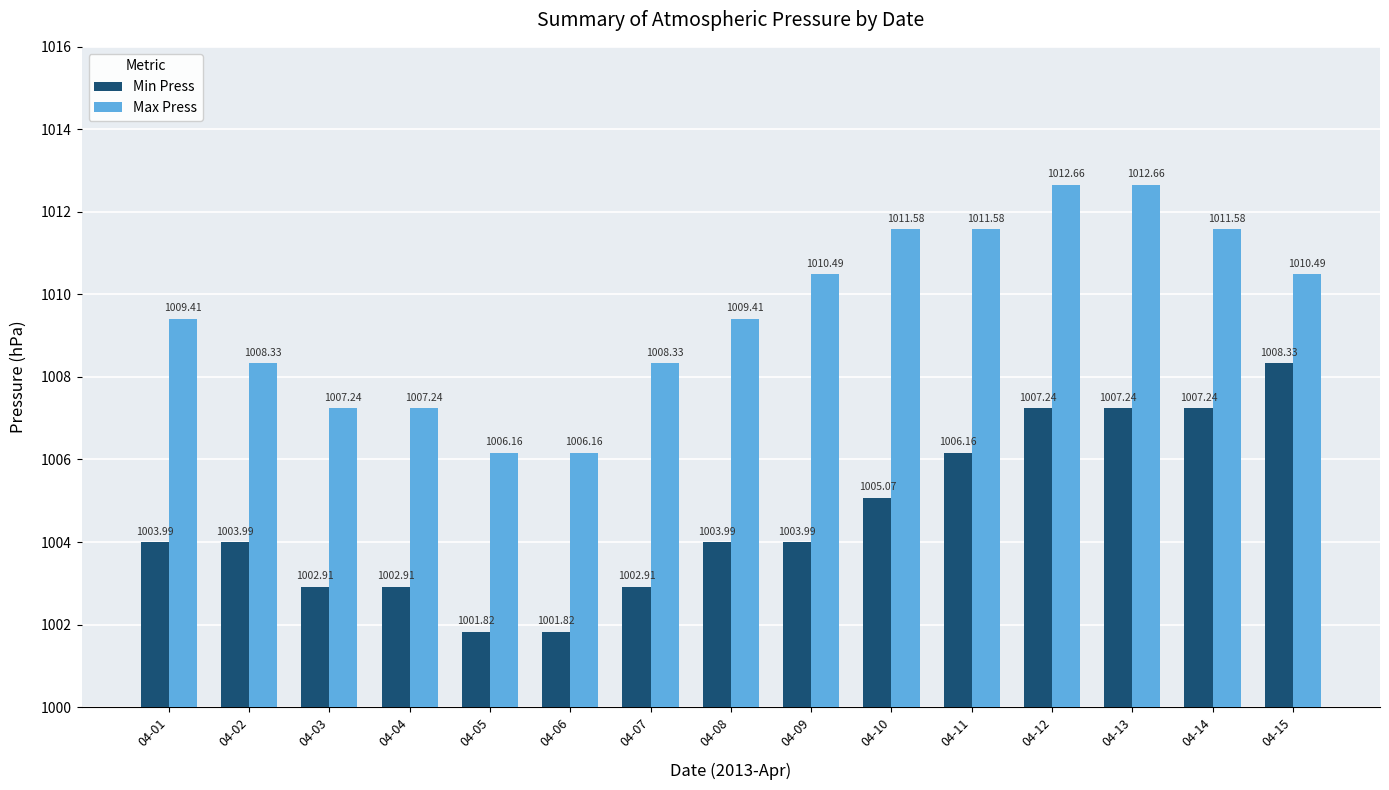

List the series in order of their overall mean, highest first.

Max Press, Min Press